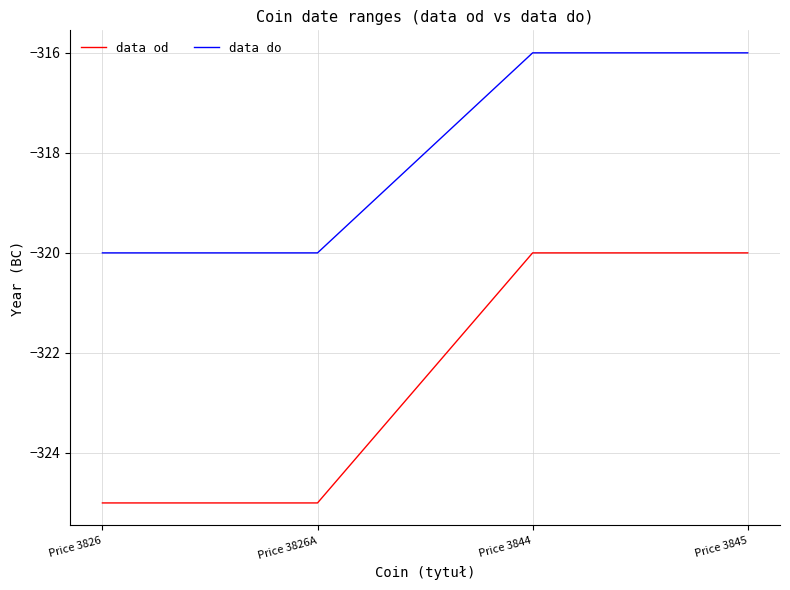

What is the minimum value shown in the chart?

-325